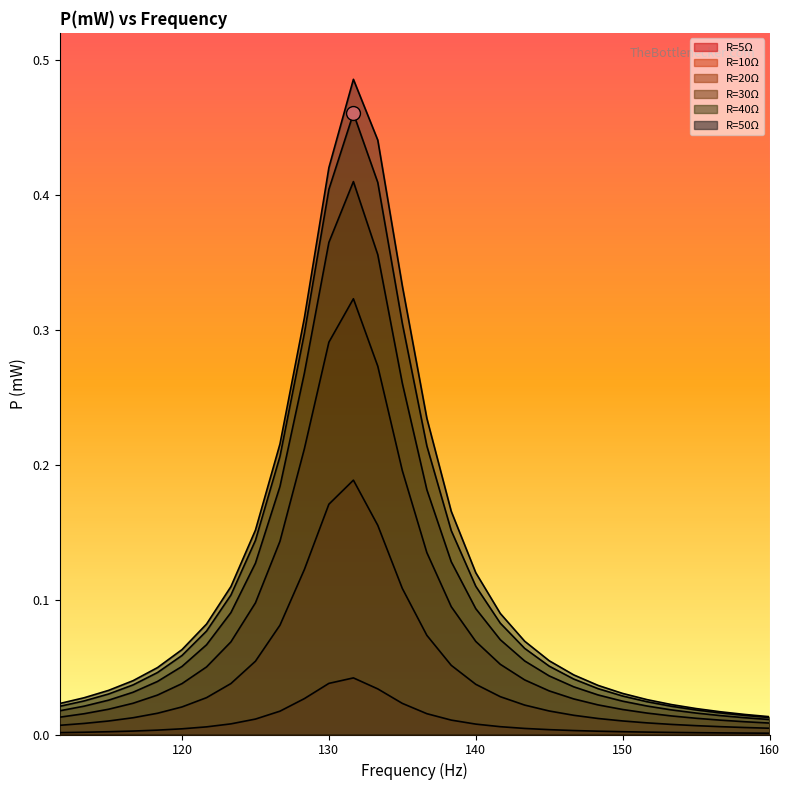

What is the difference between the highest and lowest values at 141.67?

0.1